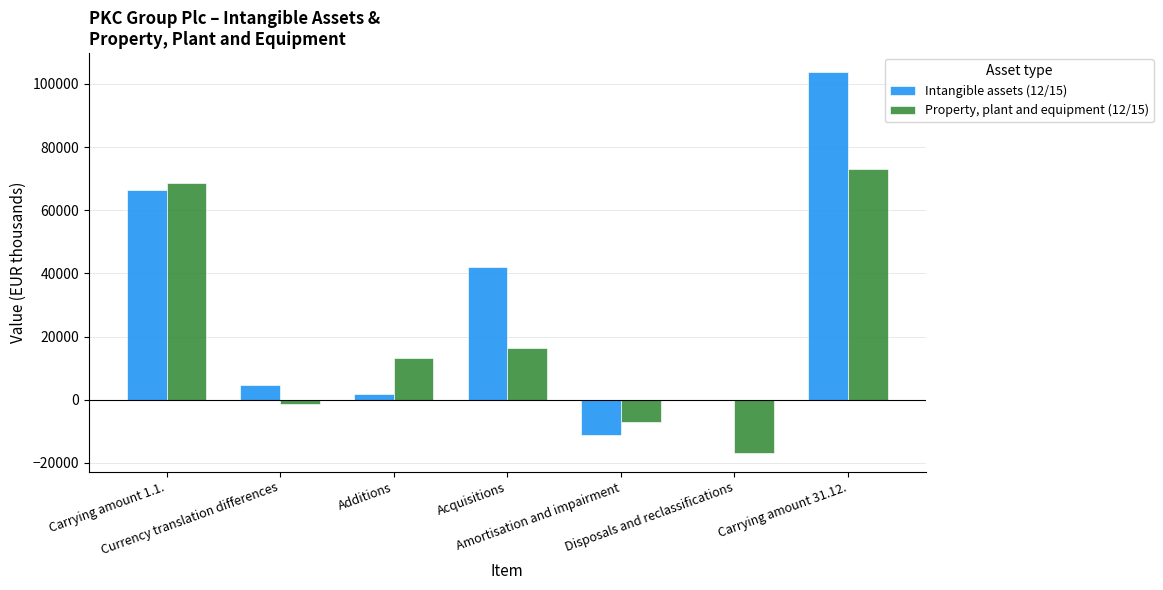

The value of Property, plant and equipment (12/15) at Carrying amount 1.1. is 32834. True or false?

False